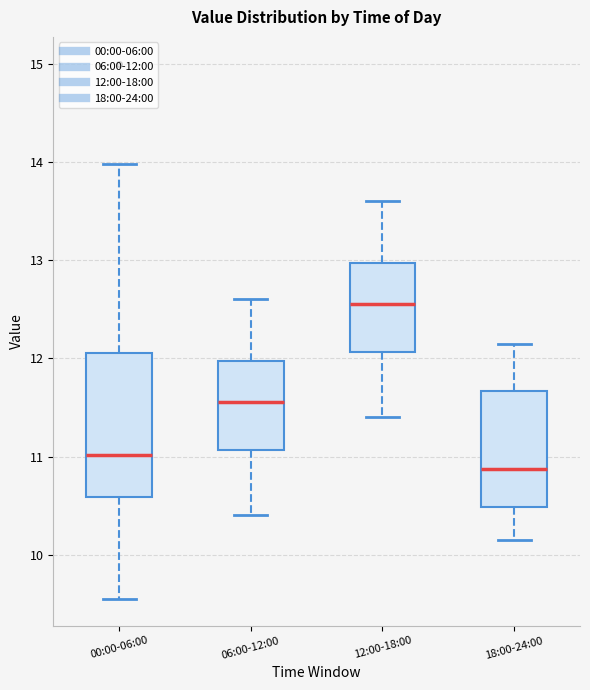

Where does the lower whisker of the box for 06:00-12:00 end on the y-axis? The values are not printed on the chart, so give them approximately, as read against the axis.

10.4